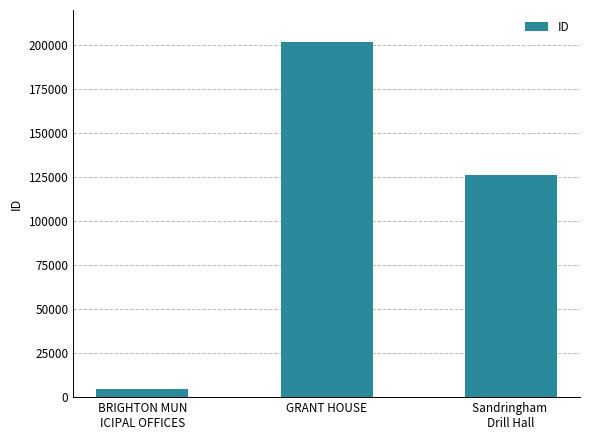

What is the smallest value displayed?

4832